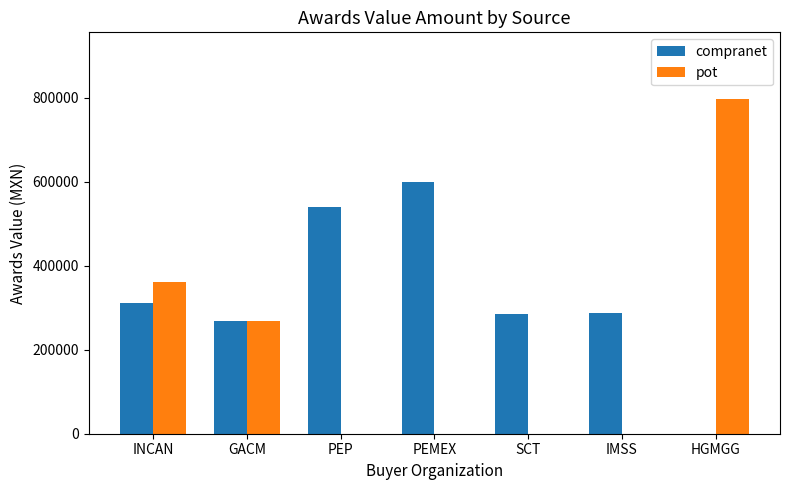

What is the highest value of the pot series?

796000.0